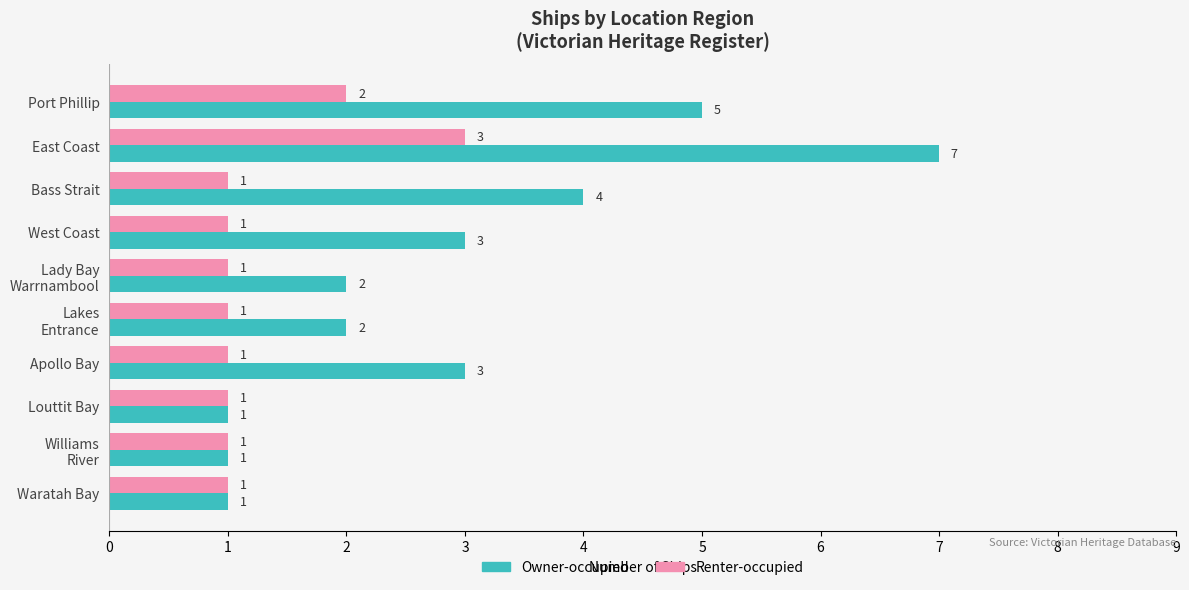

Is it true that Owner-occupied equals 7 at East Coast?

True